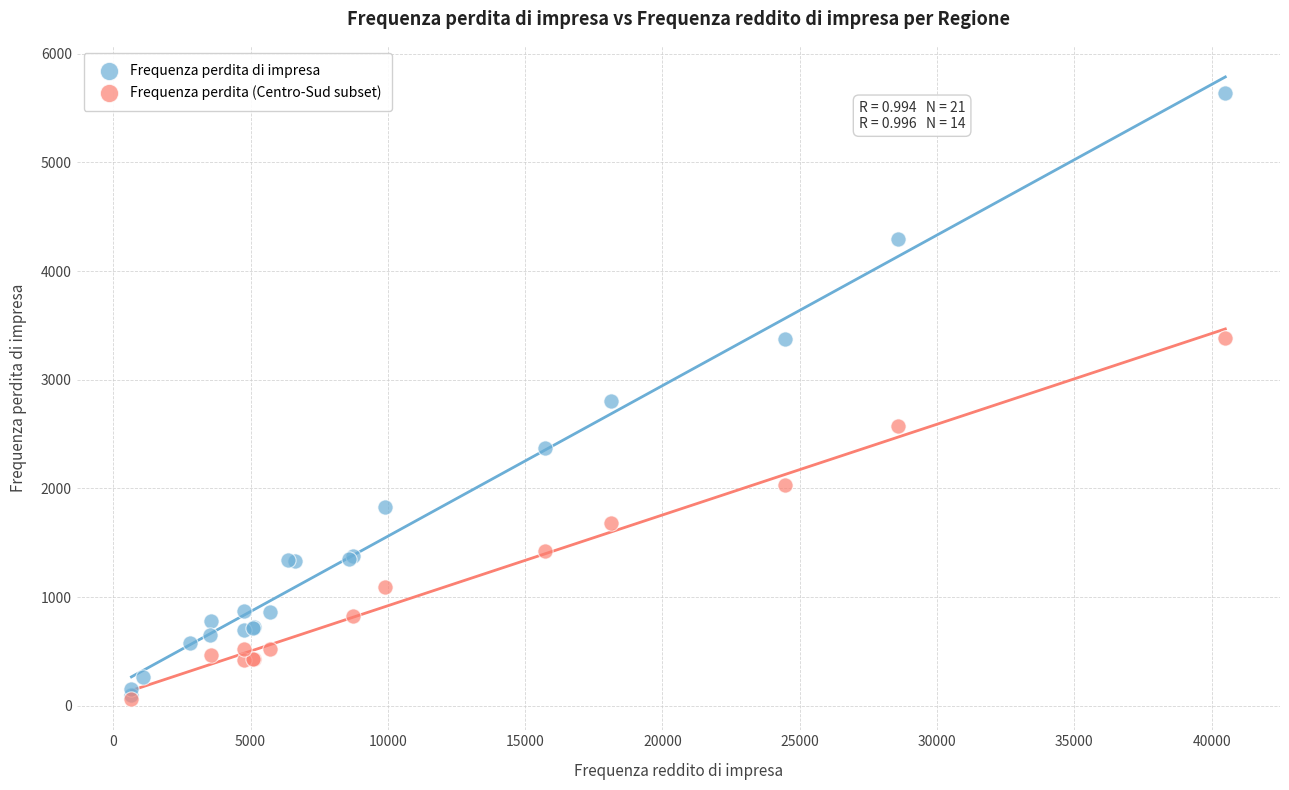

Which series contains the highest Y value?

Frequenza perdita di impresa